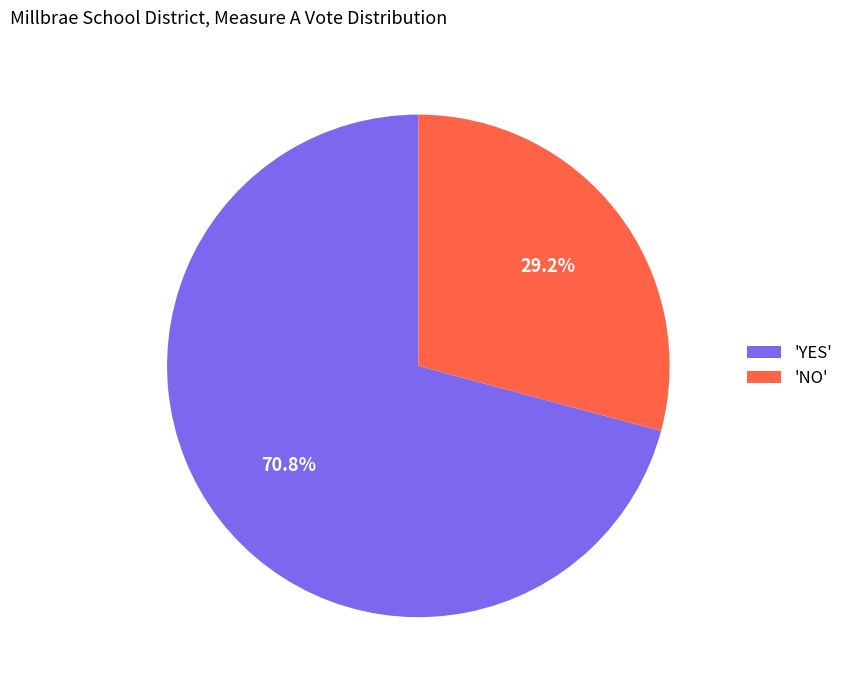

Which slice is the smallest?

'NO'